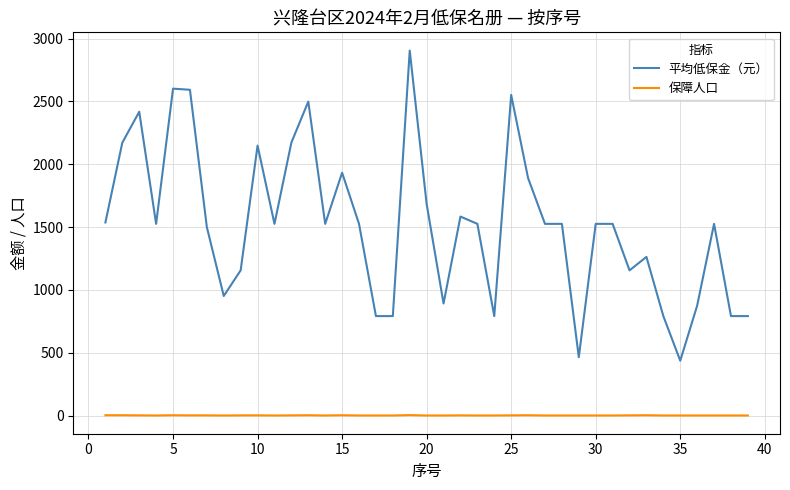

What is the sum of all 保障人口 values?

65